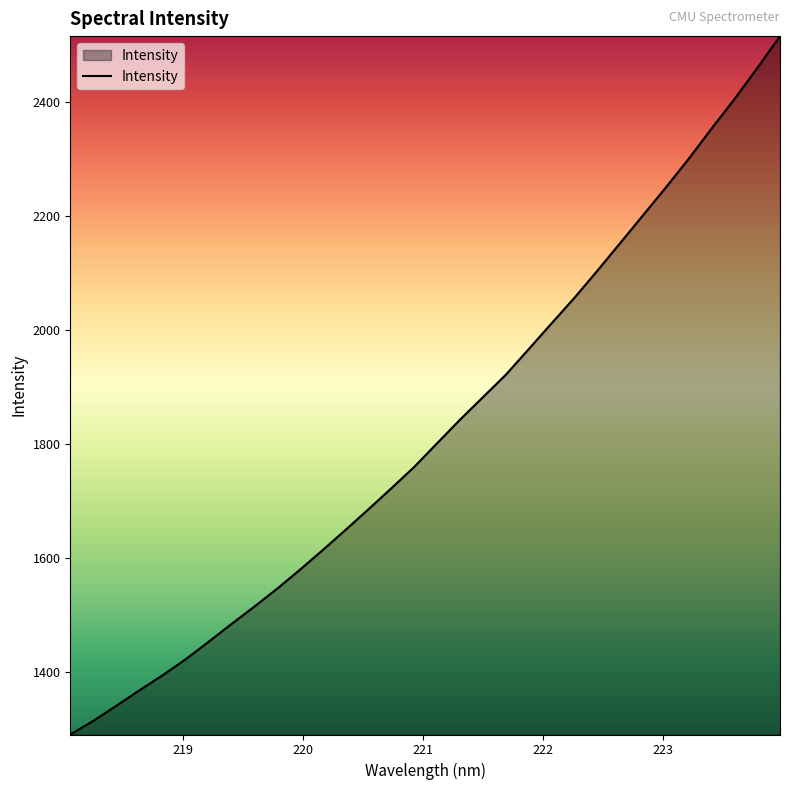

Does the chart have visible grid lines?

No